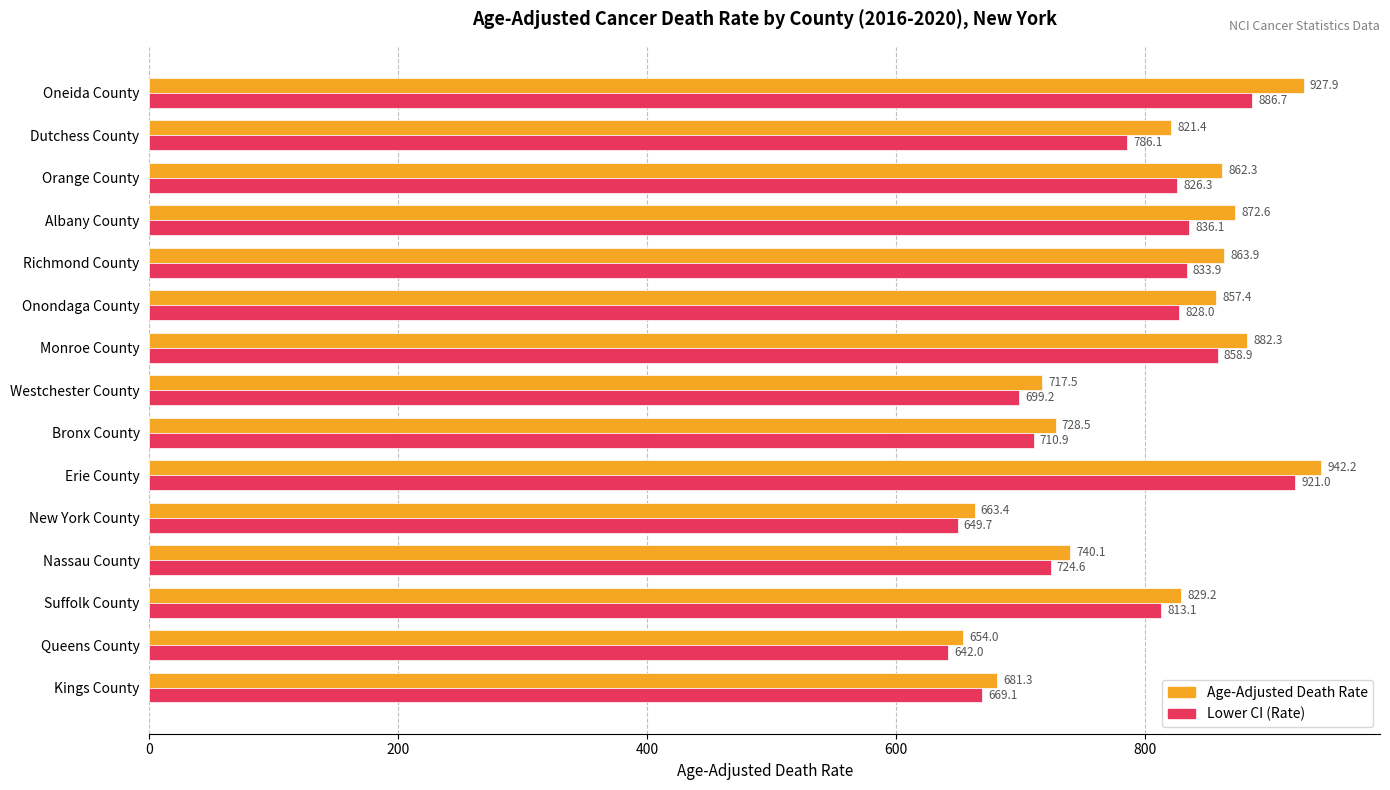

List the labels in order of Lower CI (Rate) value, largest first.

Erie County, Oneida County, Monroe County, Albany County, Richmond County, Onondaga County, Orange County, Suffolk County, Dutchess County, Nassau County, Bronx County, Westchester County, Kings County, New York County, Queens County